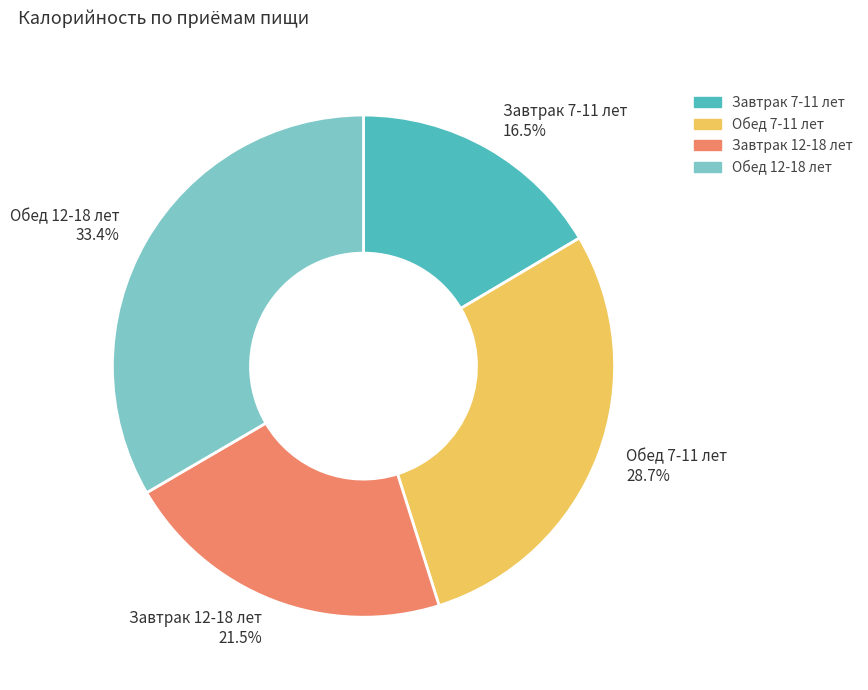

What is the smallest slice in the pie chart?

Завтрак 7-11 лет